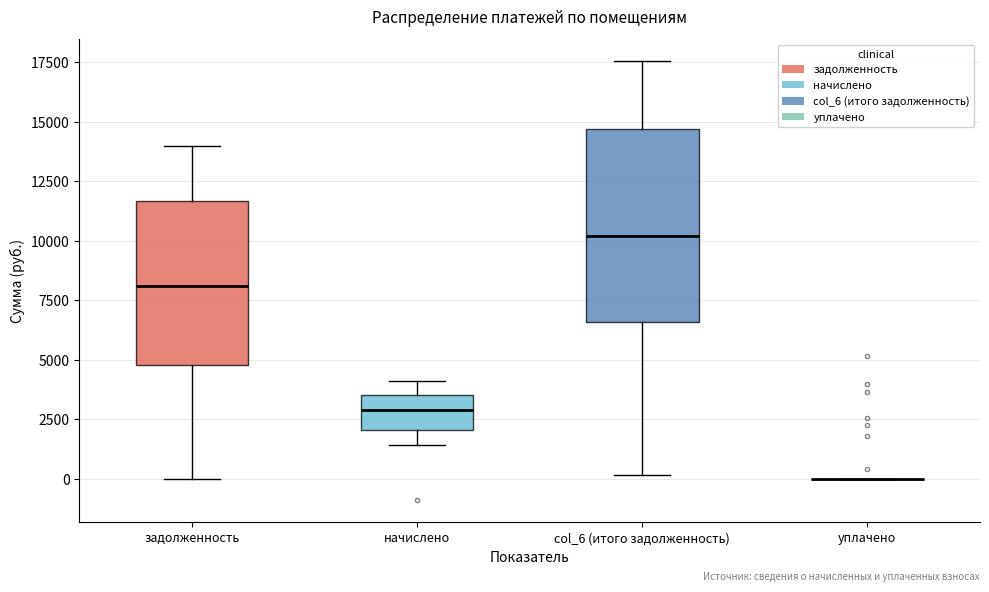

Reading left to right, read every box against the y-axis: the position of its median line, the range the box covers, and the ends of its whiskers. The values are not printed on the chart, so give them approximately, as read against the axis.

задолженность: median 8000, box 5000 to 11500, whiskers 0 to 14000
начислено: median 3000, box 2000 to 3500, whiskers 1500 to 4000
col_6 (итого задолженность): median 10000, box 6500 to 14500, whiskers 0 to 17500
уплачено: box collapsed to a line at 0, whiskers 0 to 0